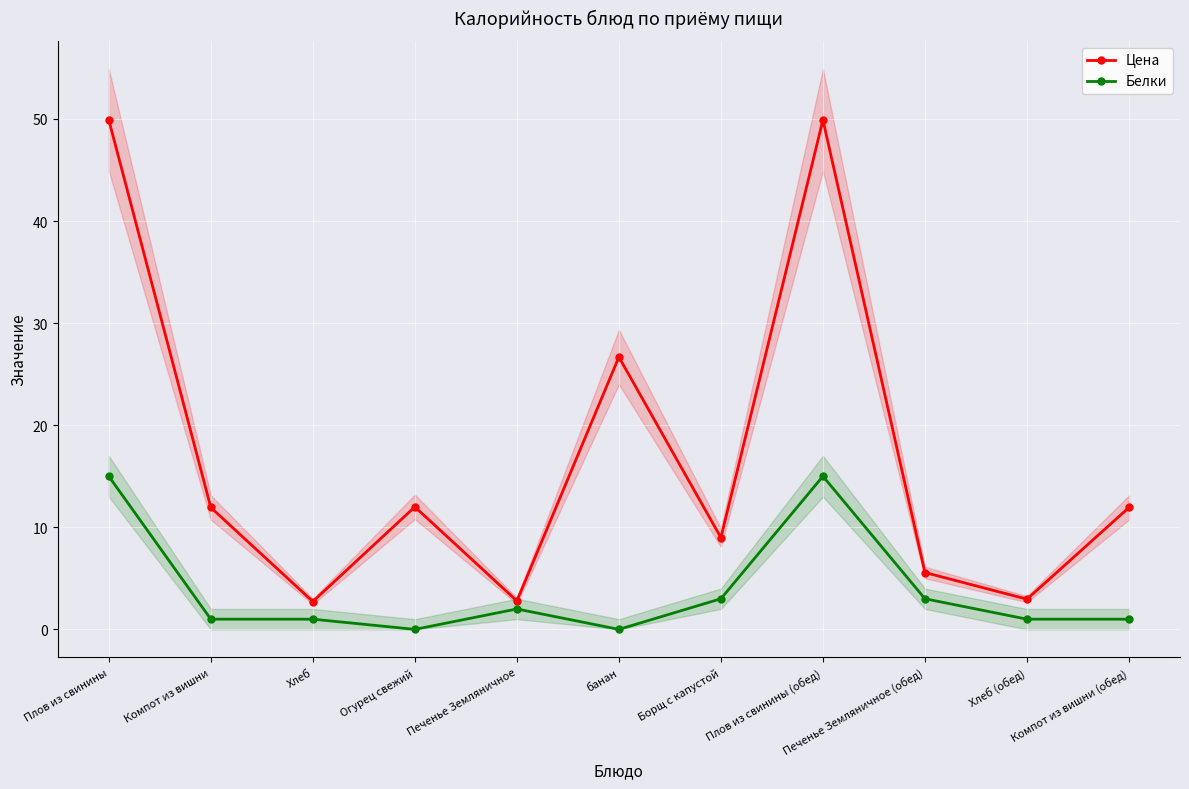

What is the difference between the highest and lowest values at Компот из вишни (обед)?

10.9